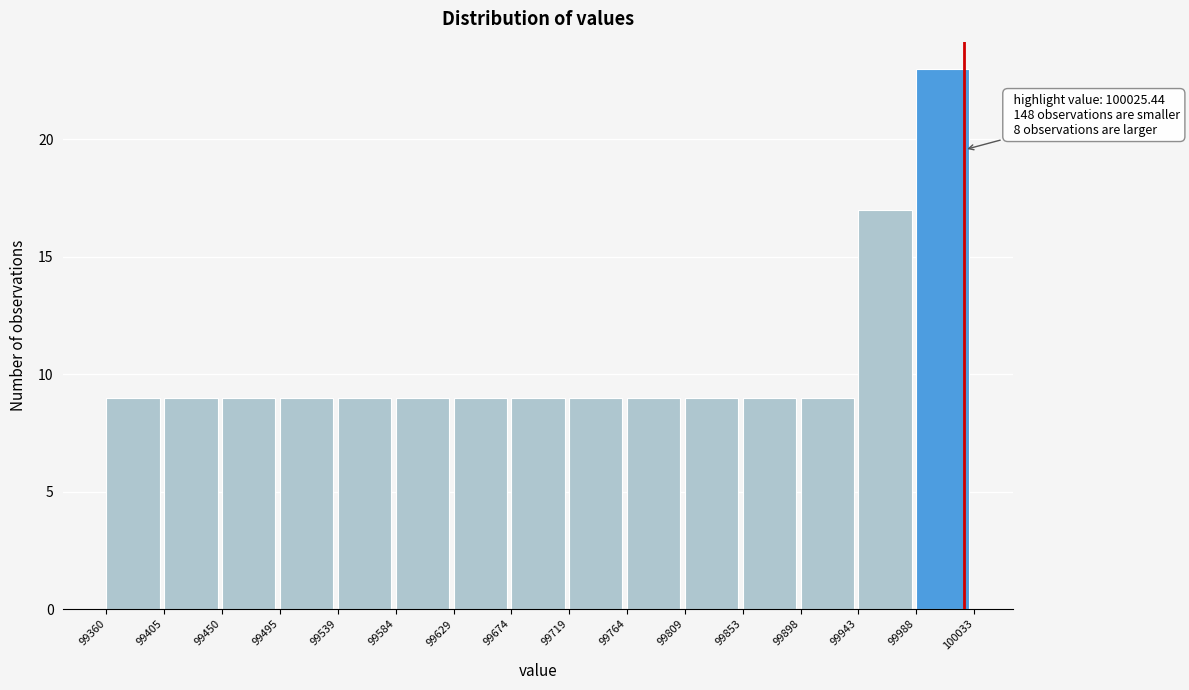

Over which range of the x-axis is the bar tallest?

99988 to 100033